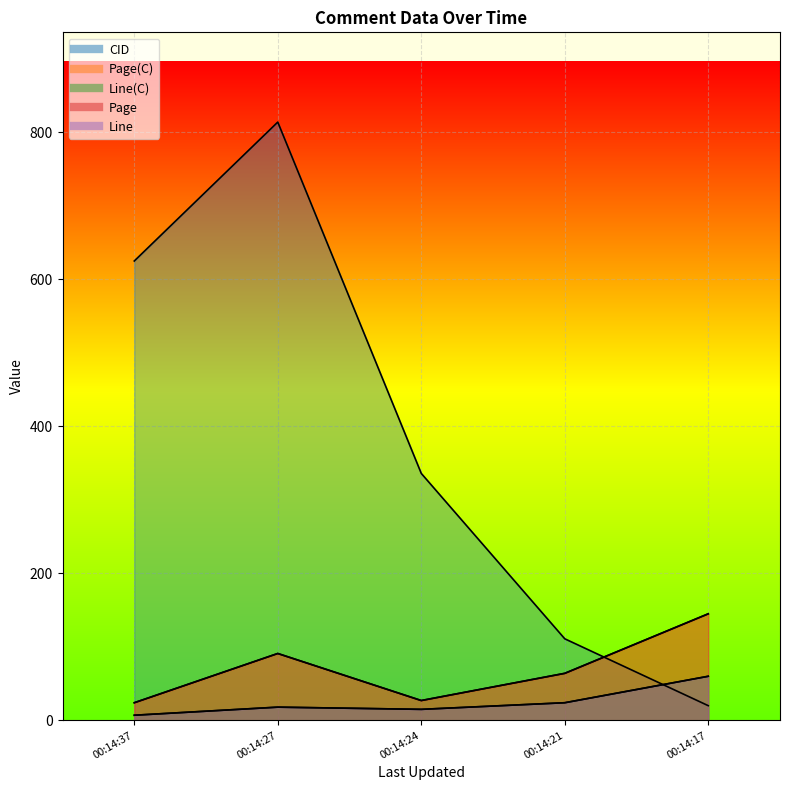

What value does the Page series have at 00:14:24, to the nearest 10?

30